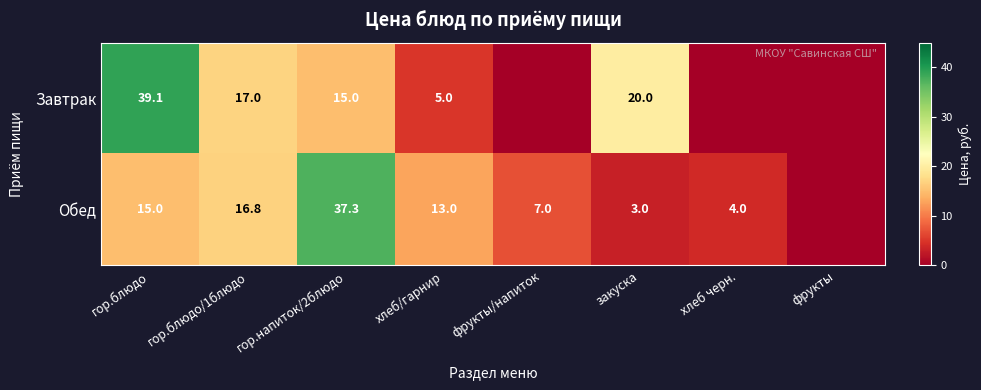

What is the spread (max minus min) of values at закуска?

17.0